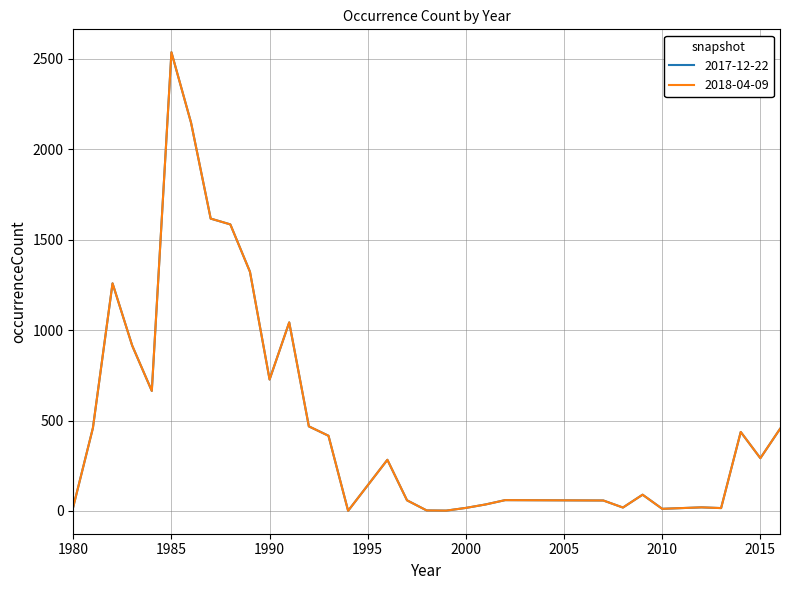

How many interior local peaks does the 2017-12-22 series have?

8